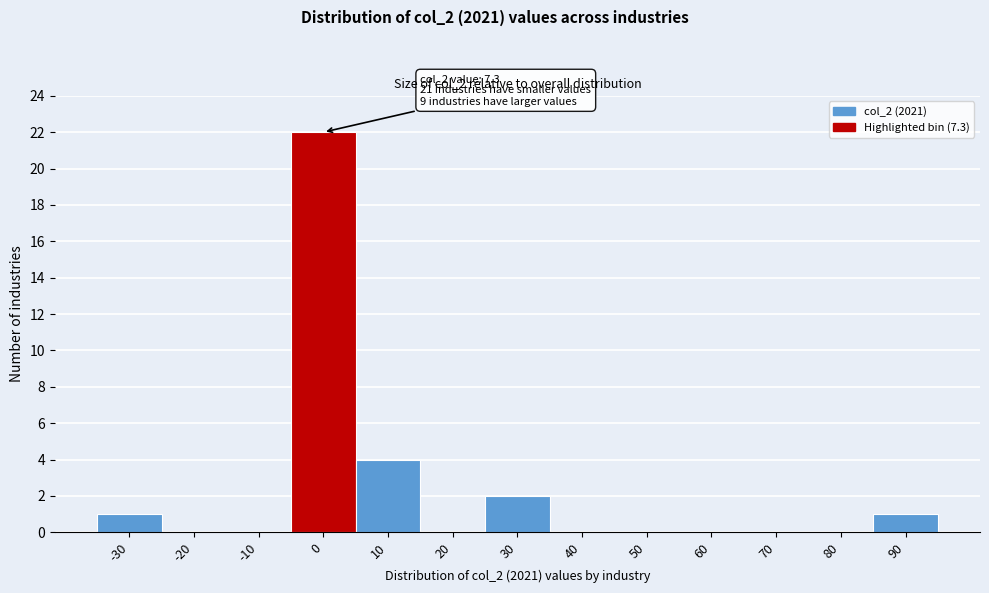

Reading right to left, transcribe all the data shown in this chart.

90=1	80=0	70=0	60=0	50=0	40=0	30=2	20=0	10=4	0=22	-10=0	-20=0	-30=1